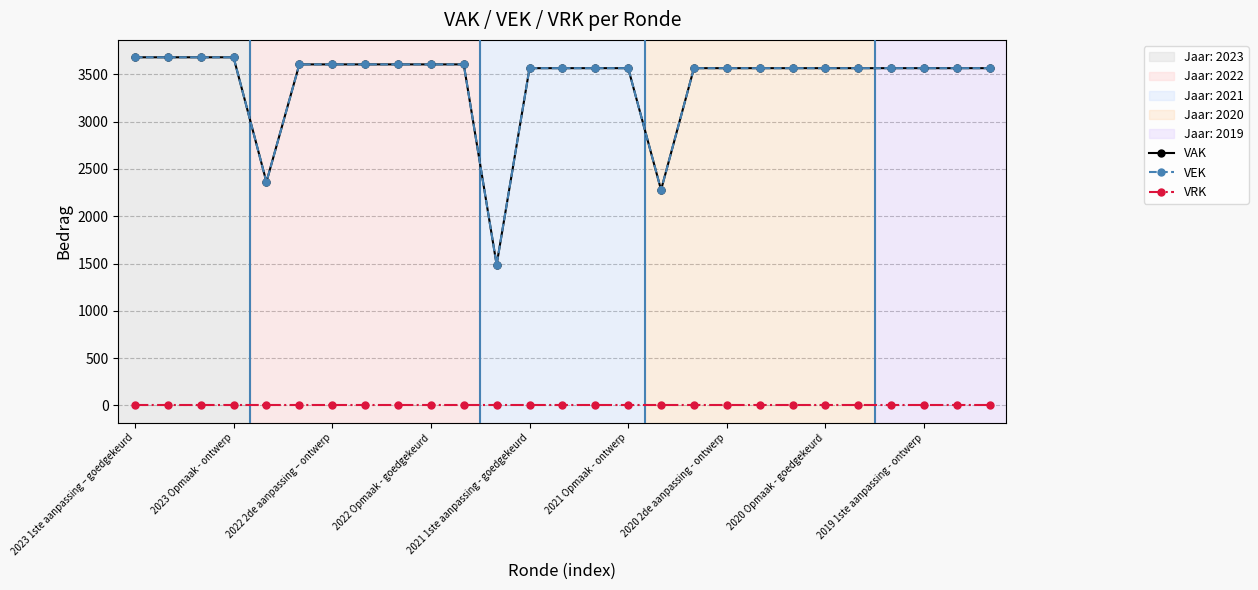

At how many categories does at least one series exceed 3526?

24